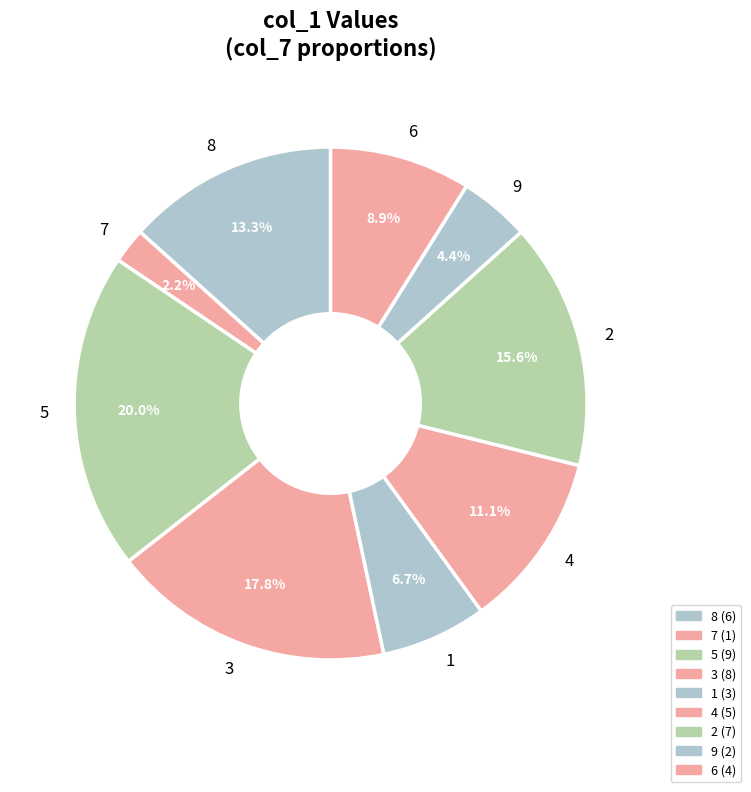

Rank the categories by value from lowest to highest.

7, 9, 1, 6, 4, 8, 2, 3, 5